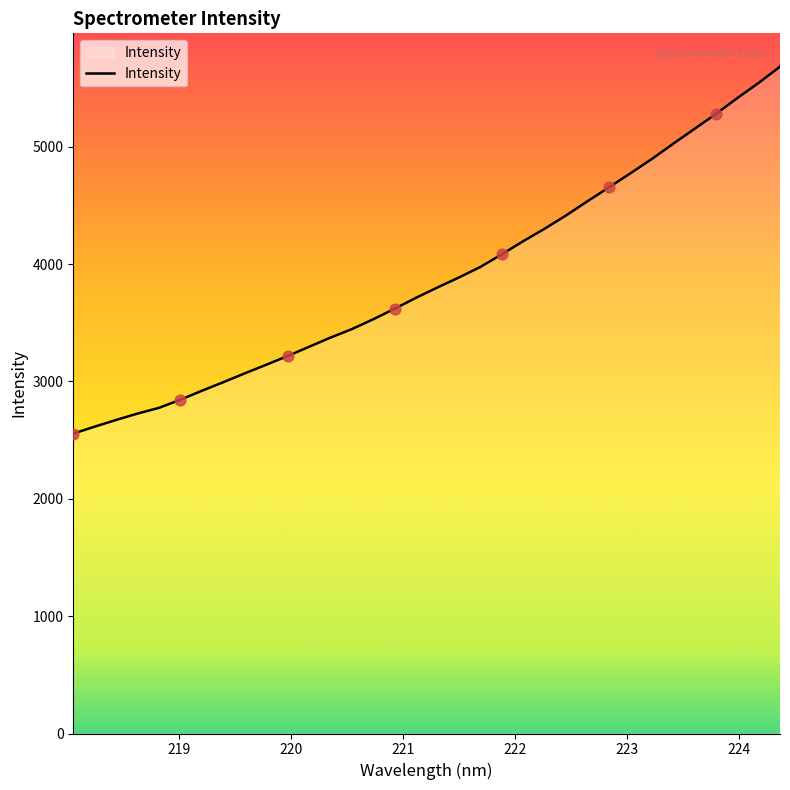

What is the greatest value displayed?

5682.8